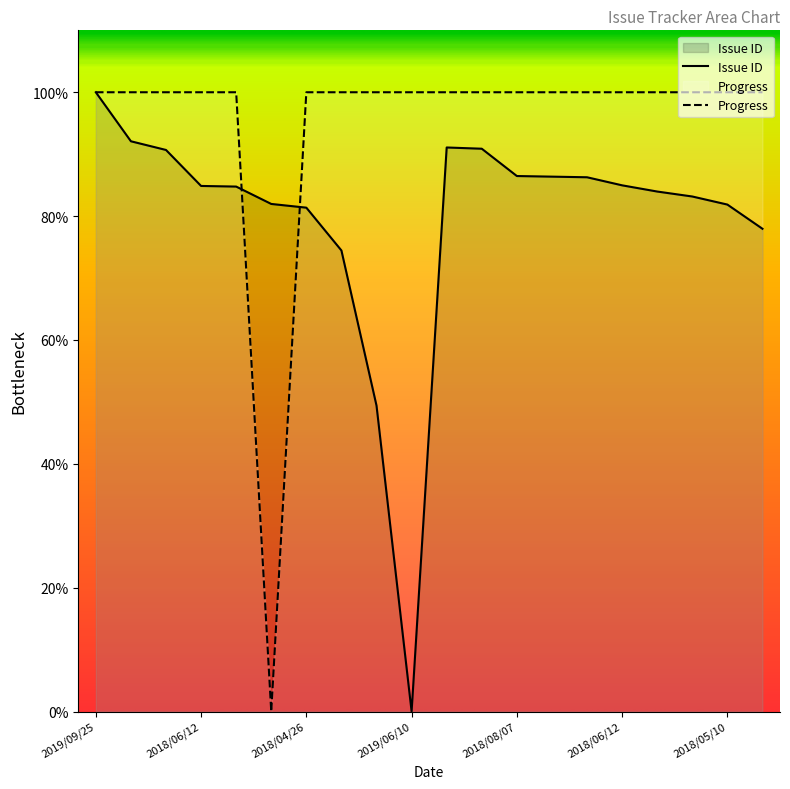

What is the label of the 5th point from the right?

2018/06/12